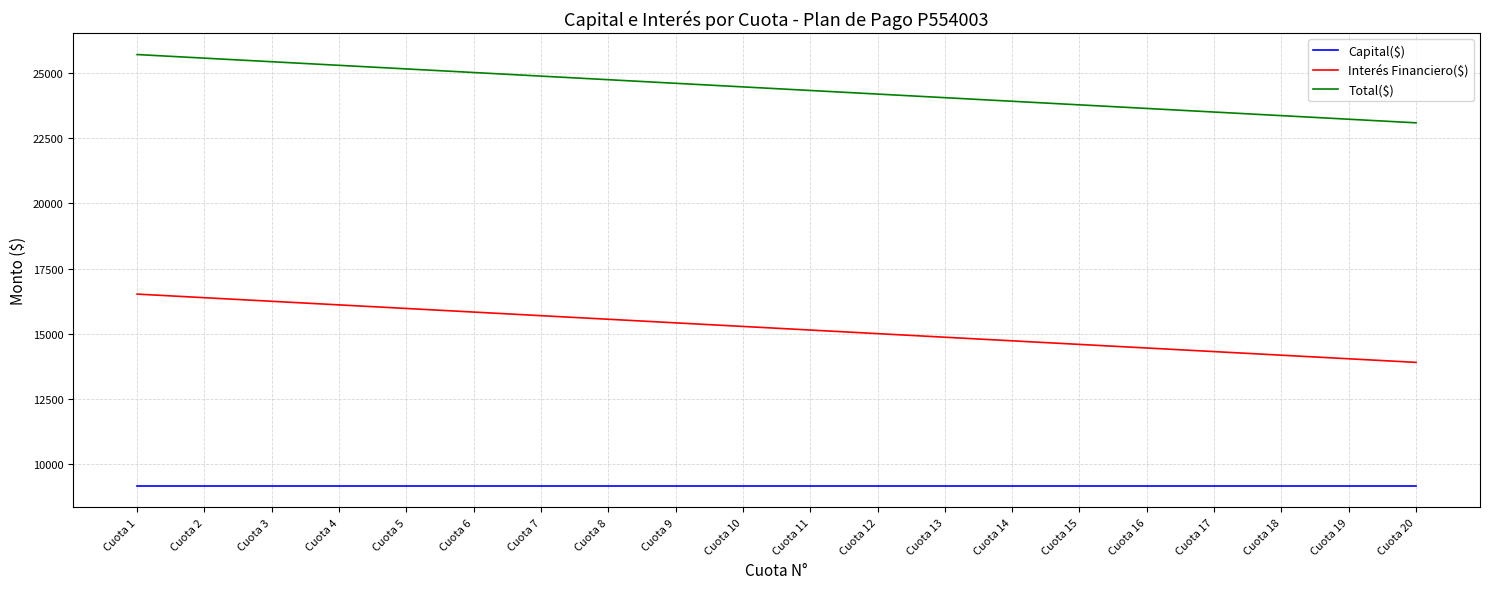

What is the sum of all Interés Financiero($) values?

304248.3